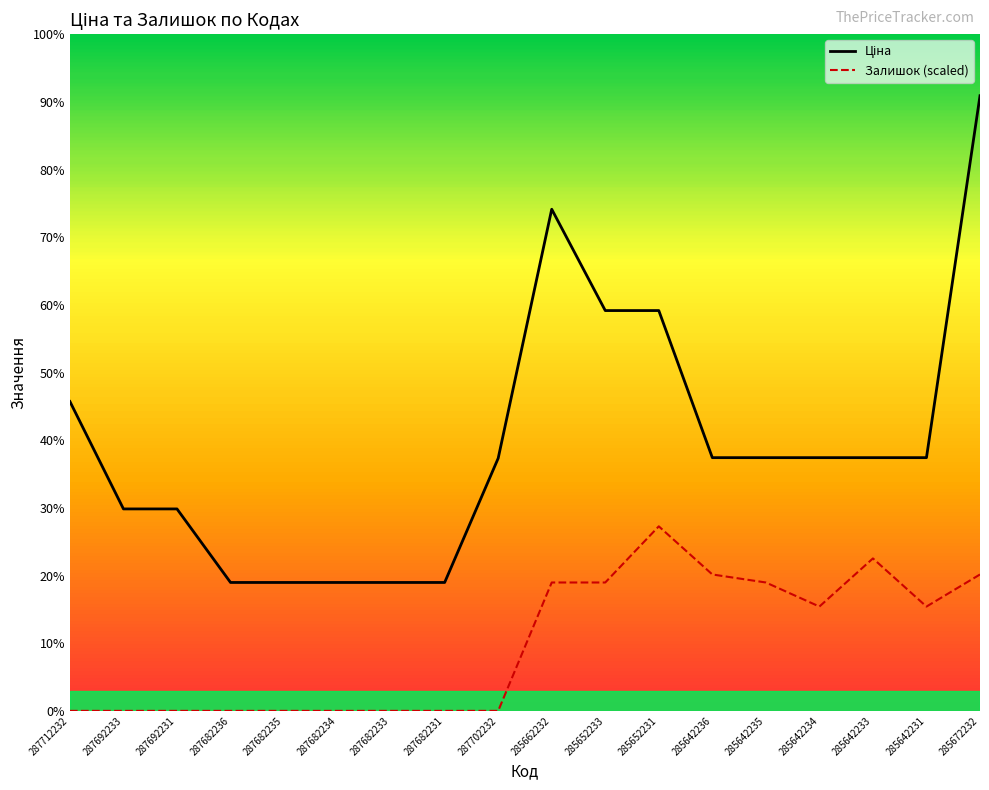

How many interior local peaks does the Залишок (scaled) series have?

2